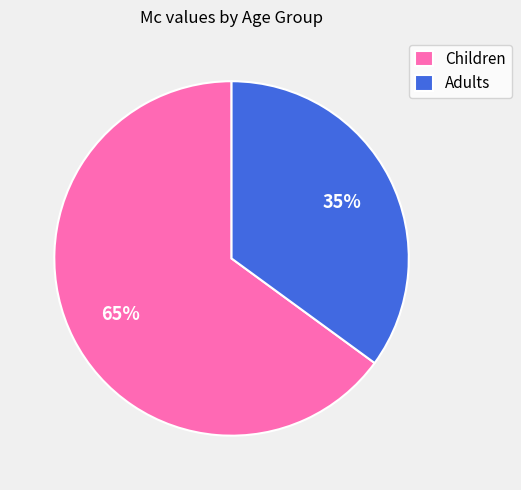

What percentage is the Children slice, to the nearest percent?

65%